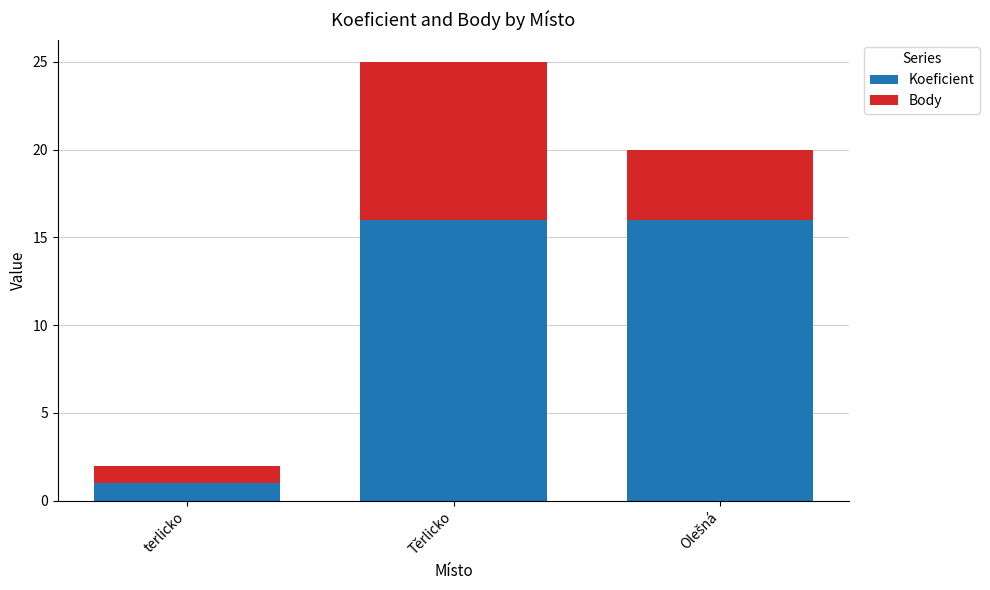

At which label does Koeficient reach its minimum?

terlicko